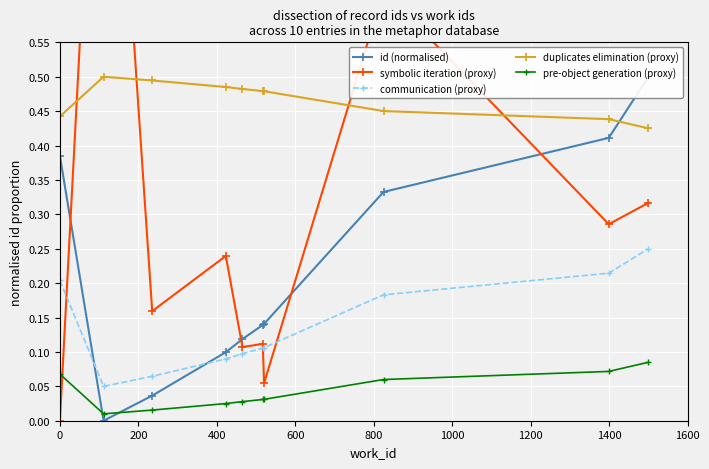

True or false: communication (proxy) and pre-object generation (proxy) cross at least once.

False